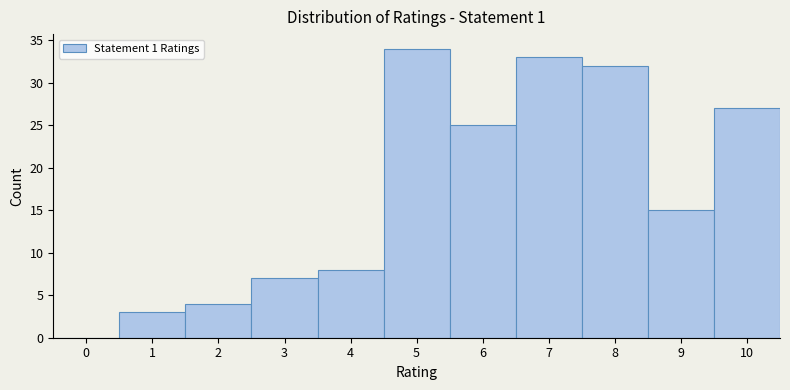

Reading left to right, transcribe this chart: for each bar, give the range it covers on the x-axis and its height. The values are not printed on the chart, so give them approximately, as read against the axis.

-0.5 to 0.5: 0
0.5 to 1.5: 3
1.5 to 2.5: 4
2.5 to 3.5: 7
3.5 to 4.5: 8
4.5 to 5.5: 34
5.5 to 6.5: 25
6.5 to 7.5: 33
7.5 to 8.5: 32
8.5 to 9.5: 15
9.5 to 10.5: 27